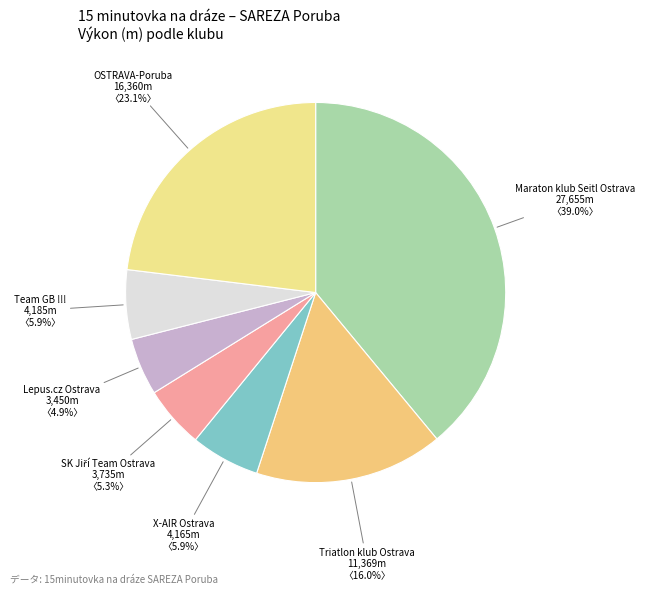

Is there any slice that represents more than half of the pie?

No